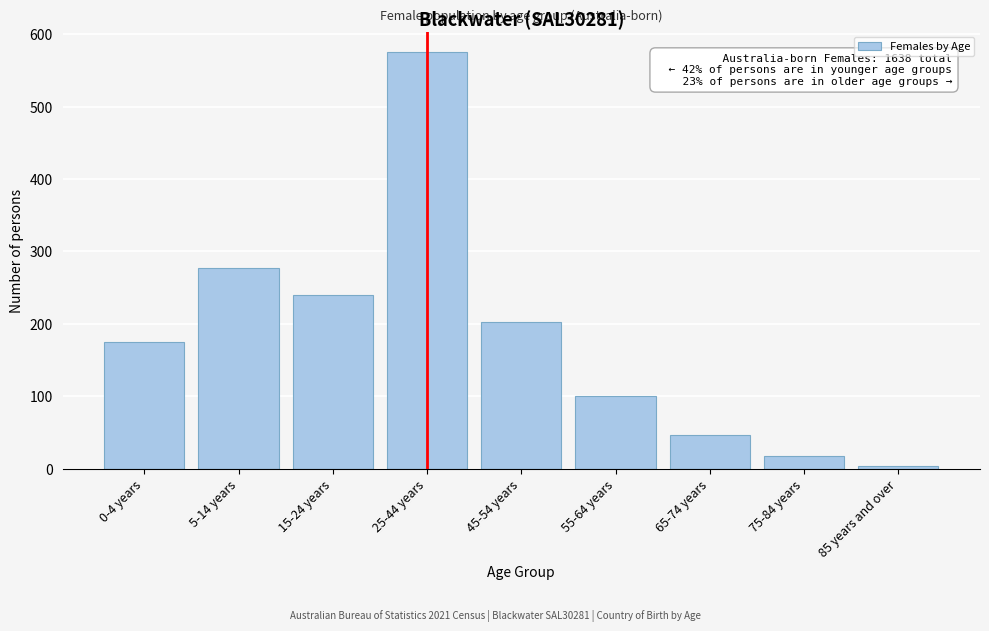

Reading left to right, list all the values displayed in this chart.

175	277	240	575	202	101	46	18	4